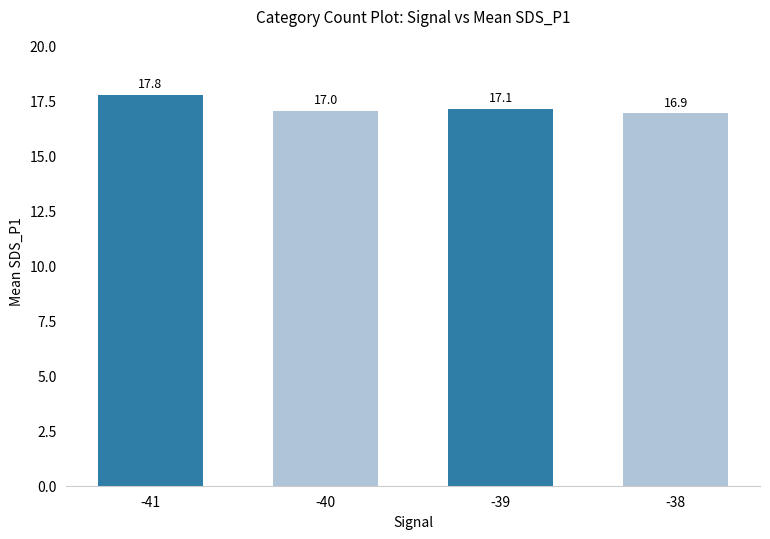

Which label corresponds to the largest value in the chart?

-41